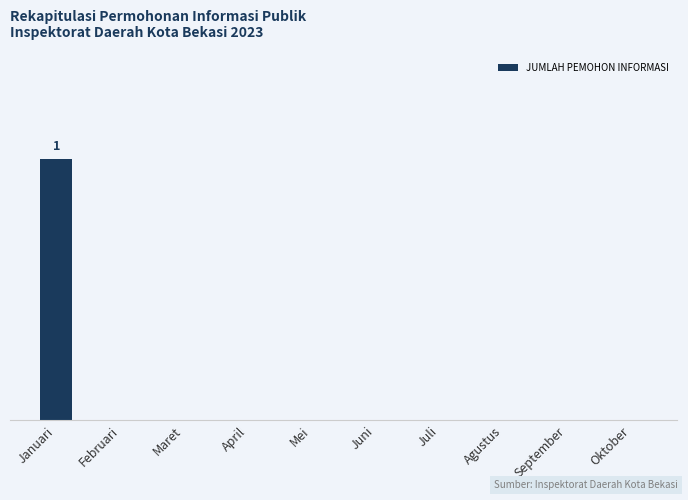

Reading left to right, what are all the values shown in this chart?

1	0	0	0	0	0	0	0	0	0